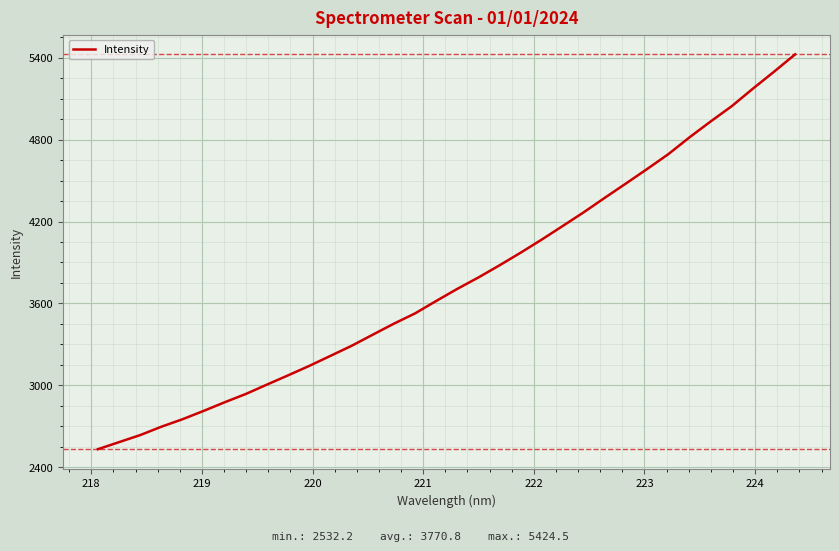

How many values exceed 3706?

17